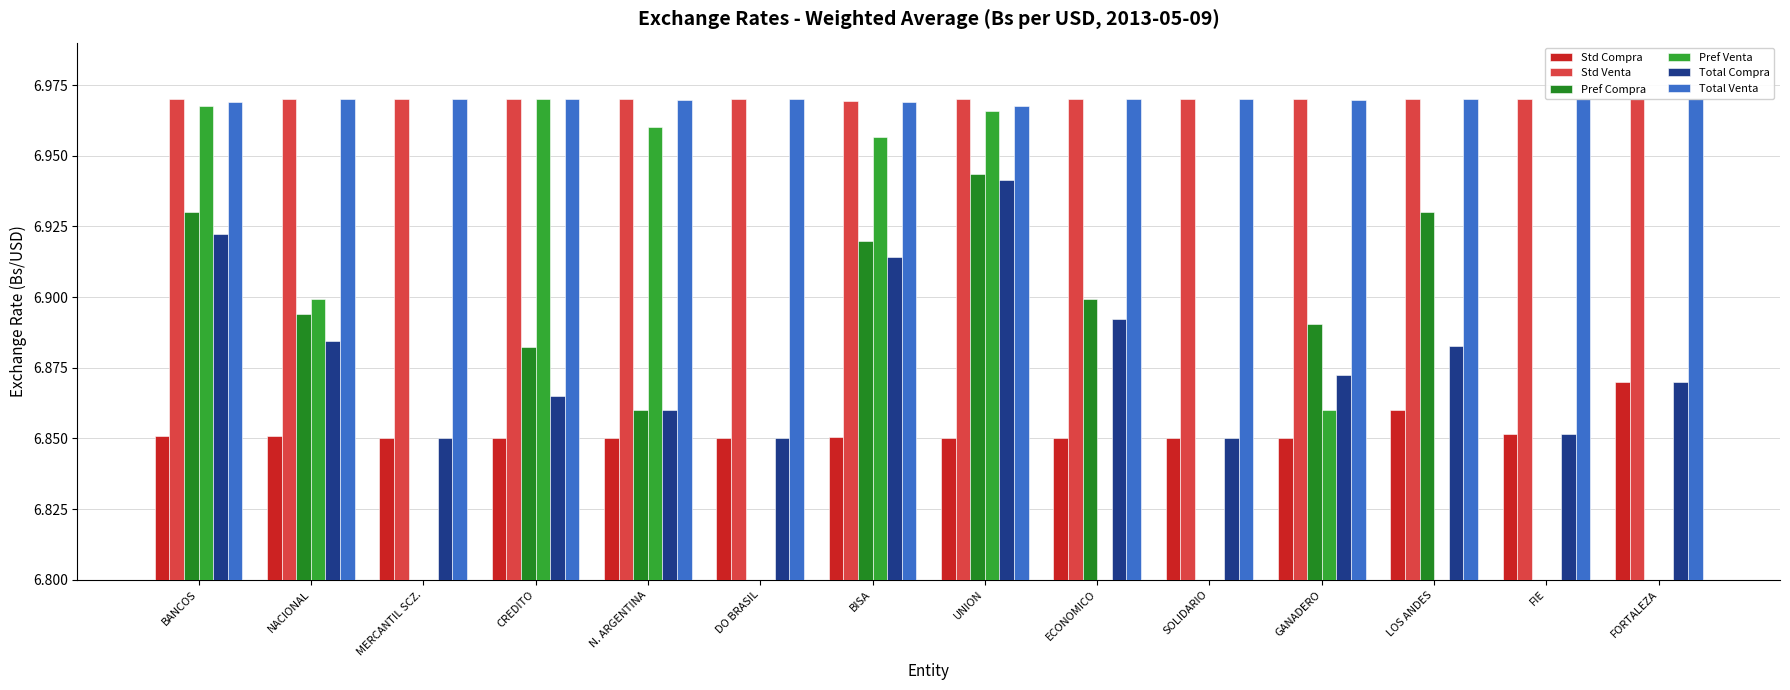

Which has a higher value, SOLIDARIO or BANCOS?

BANCOS